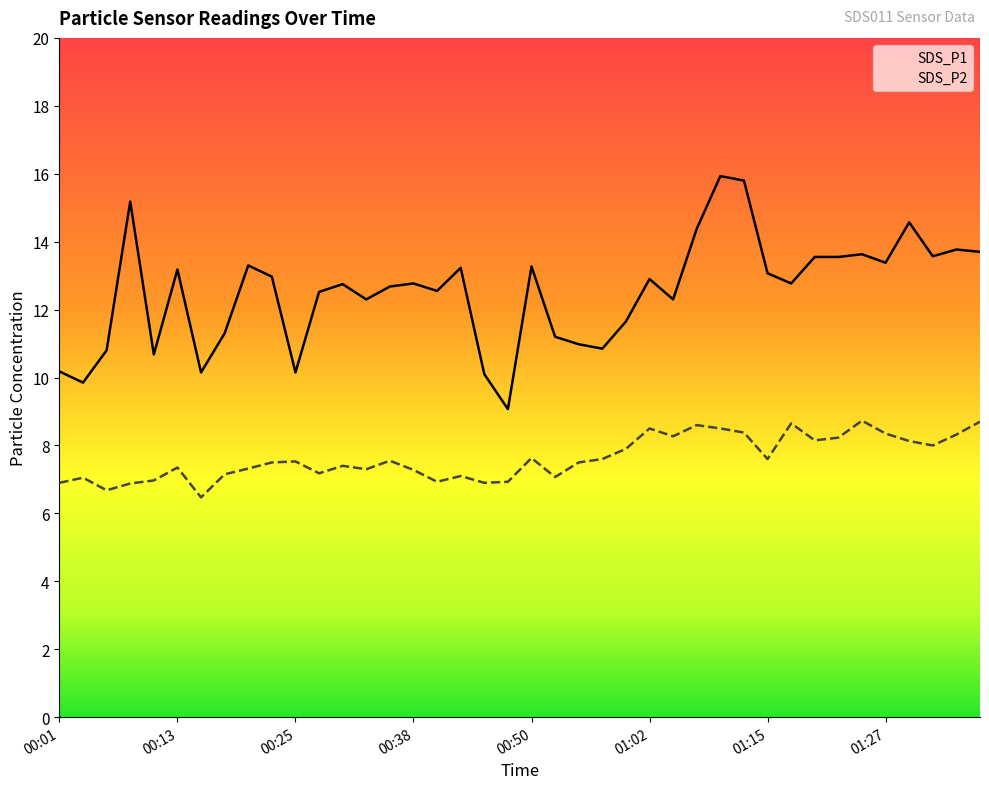

What is the label of the 34th point from the left?

01:22